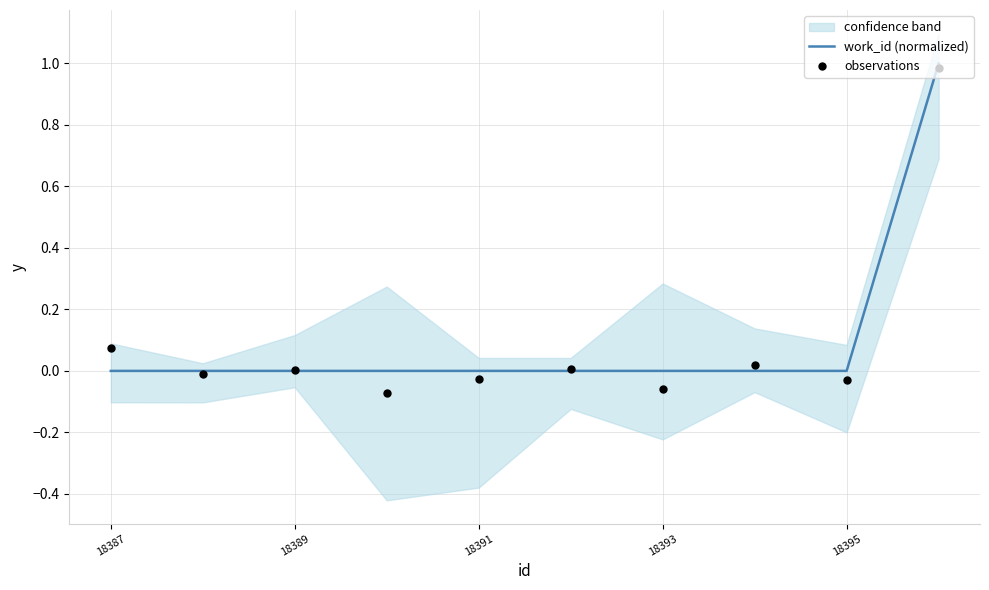

What is the maximum value for work_id (normalized)?

1.0